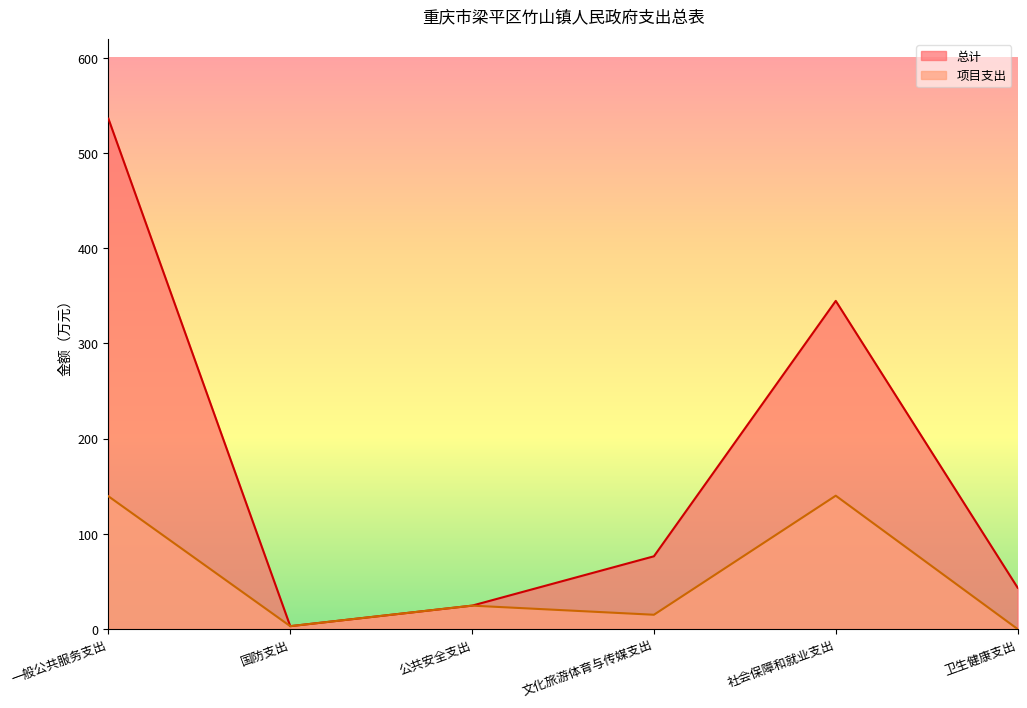

Does the chart display data point markers on the line(s)?

No